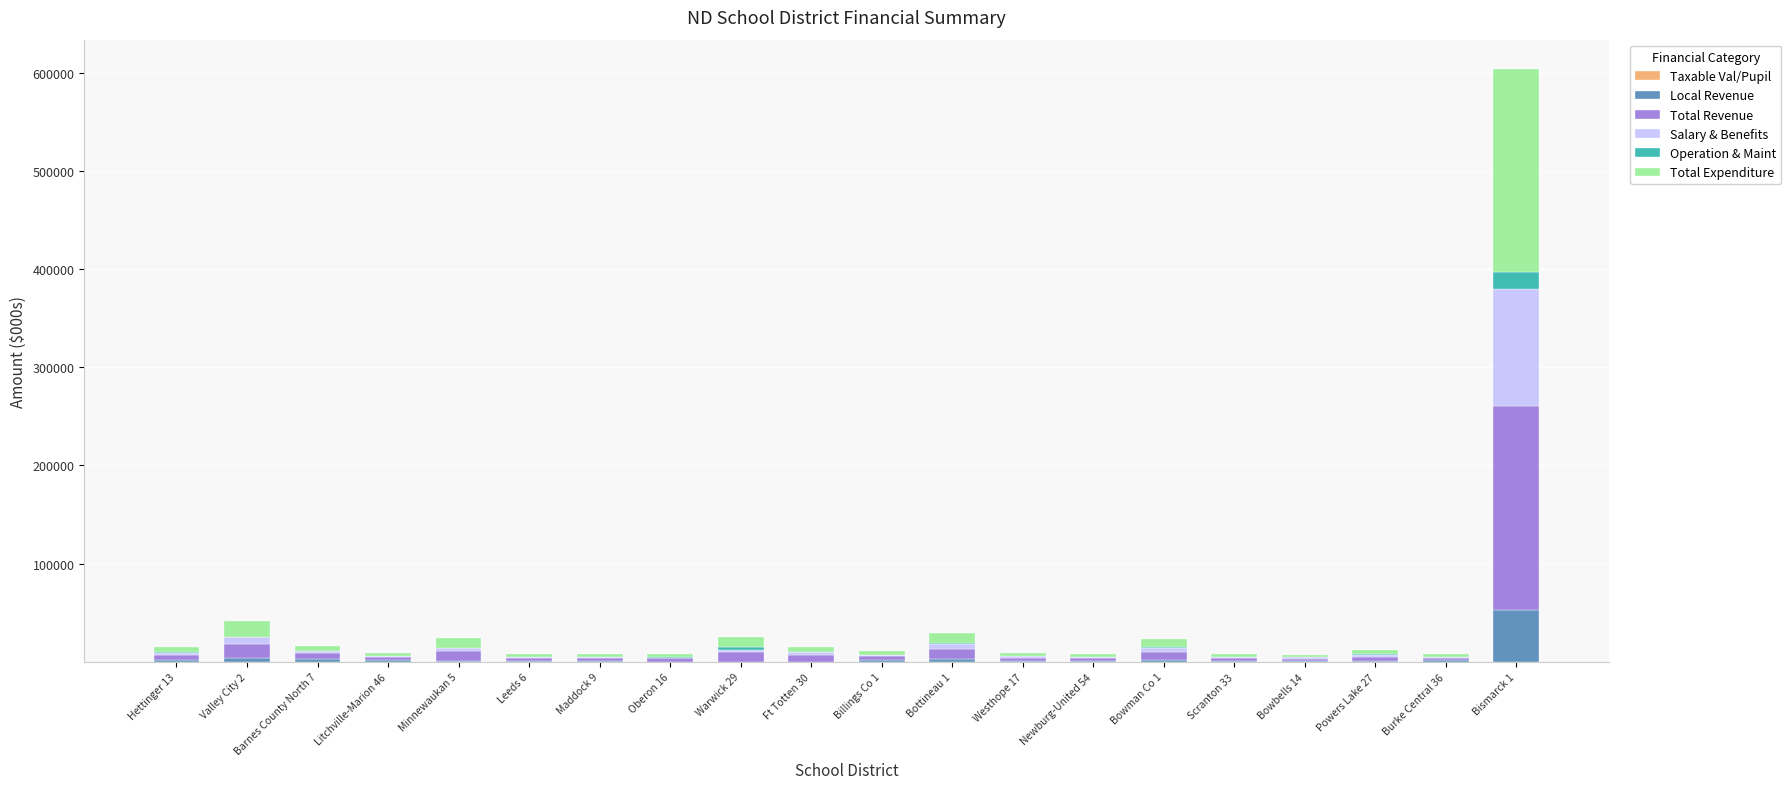

Are the bars horizontal?

No